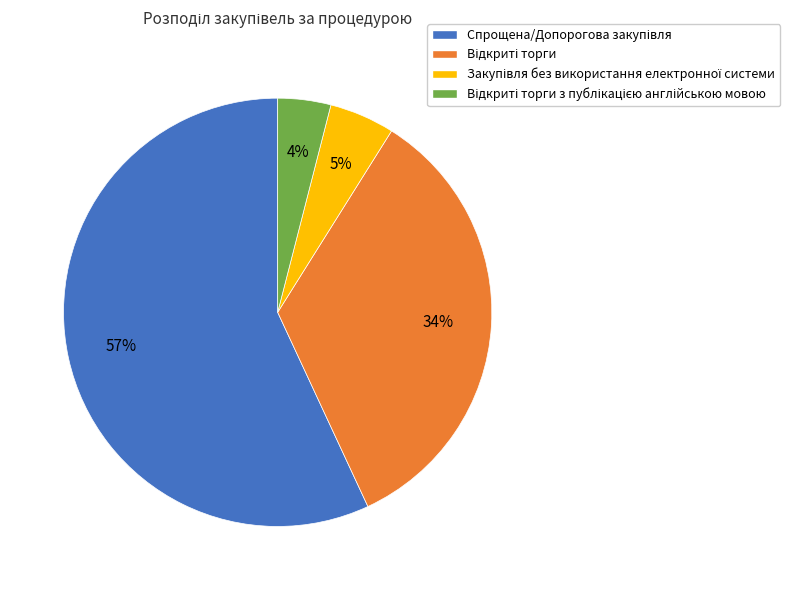

To the nearest percent, what is the average slice percentage?

25%